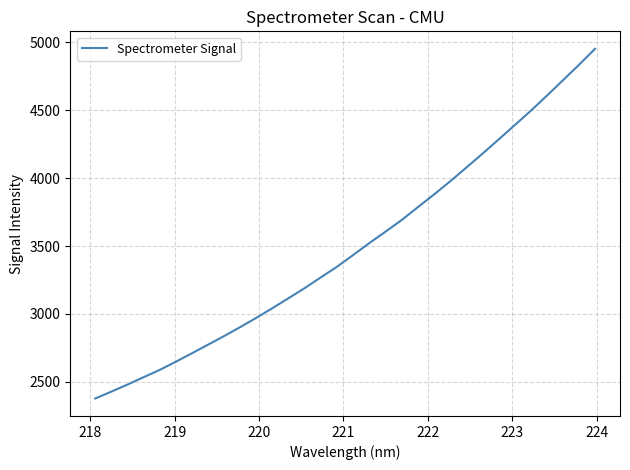

What is the maximum value shown in the chart?

4952.6